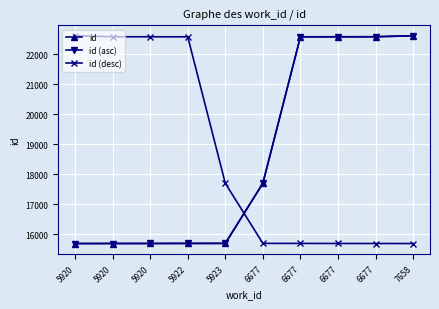

What is the total value across all series at 6677?

51103